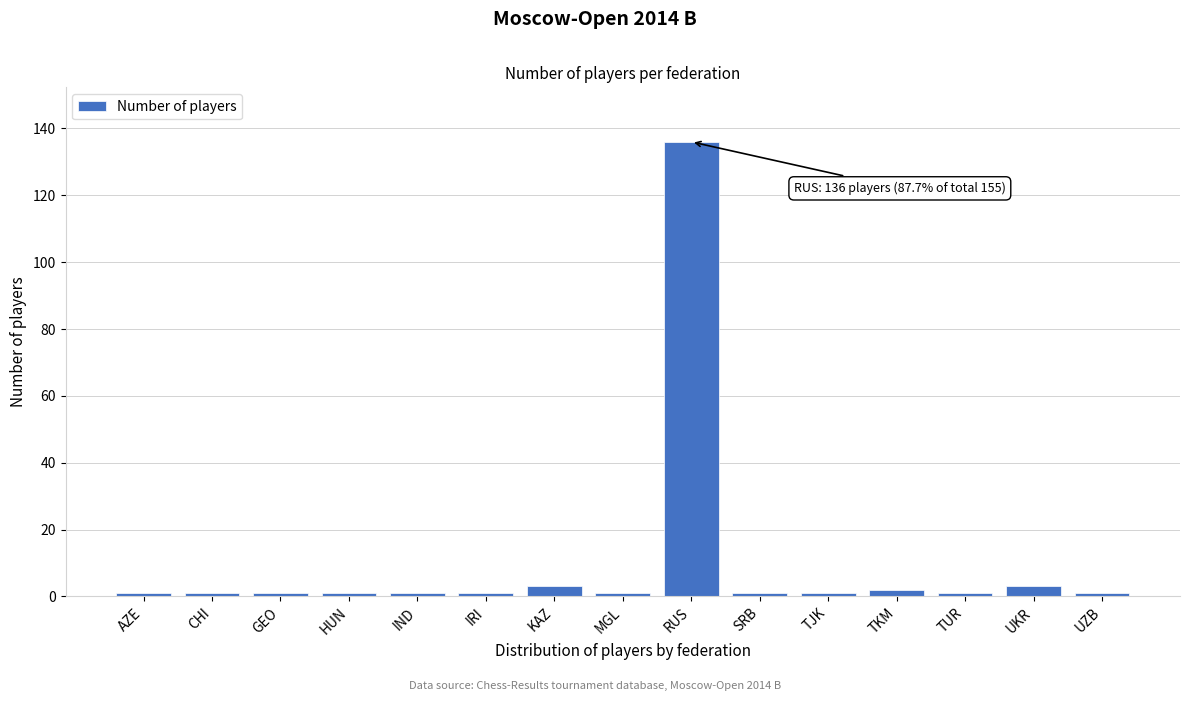

Reading left to right, list all the values displayed in this chart.

1	1	1	1	1	1	3	1	136	1	1	2	1	3	1